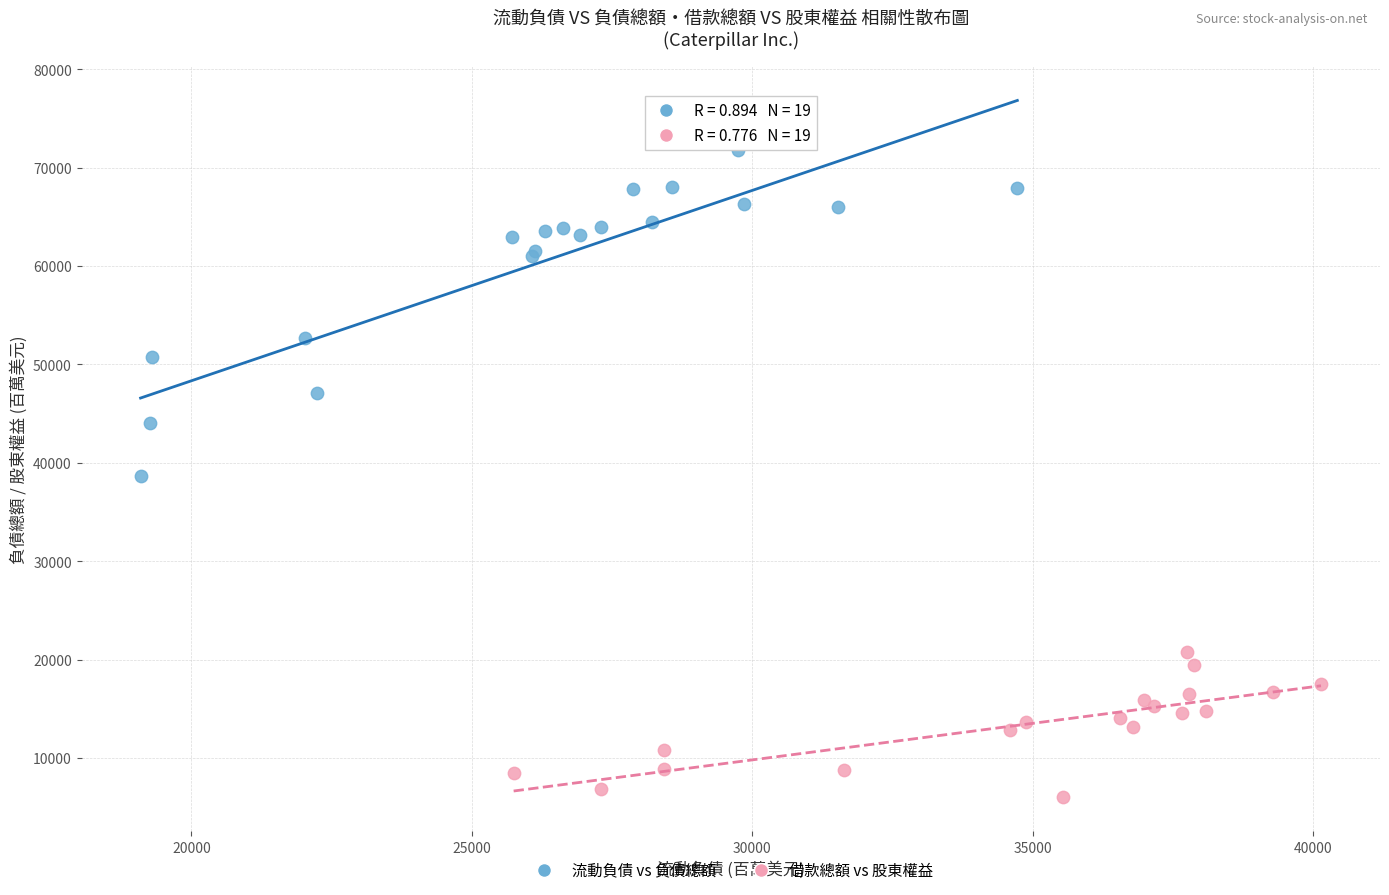

Which series contains the lowest Y value?

借款總額 vs 股東權益